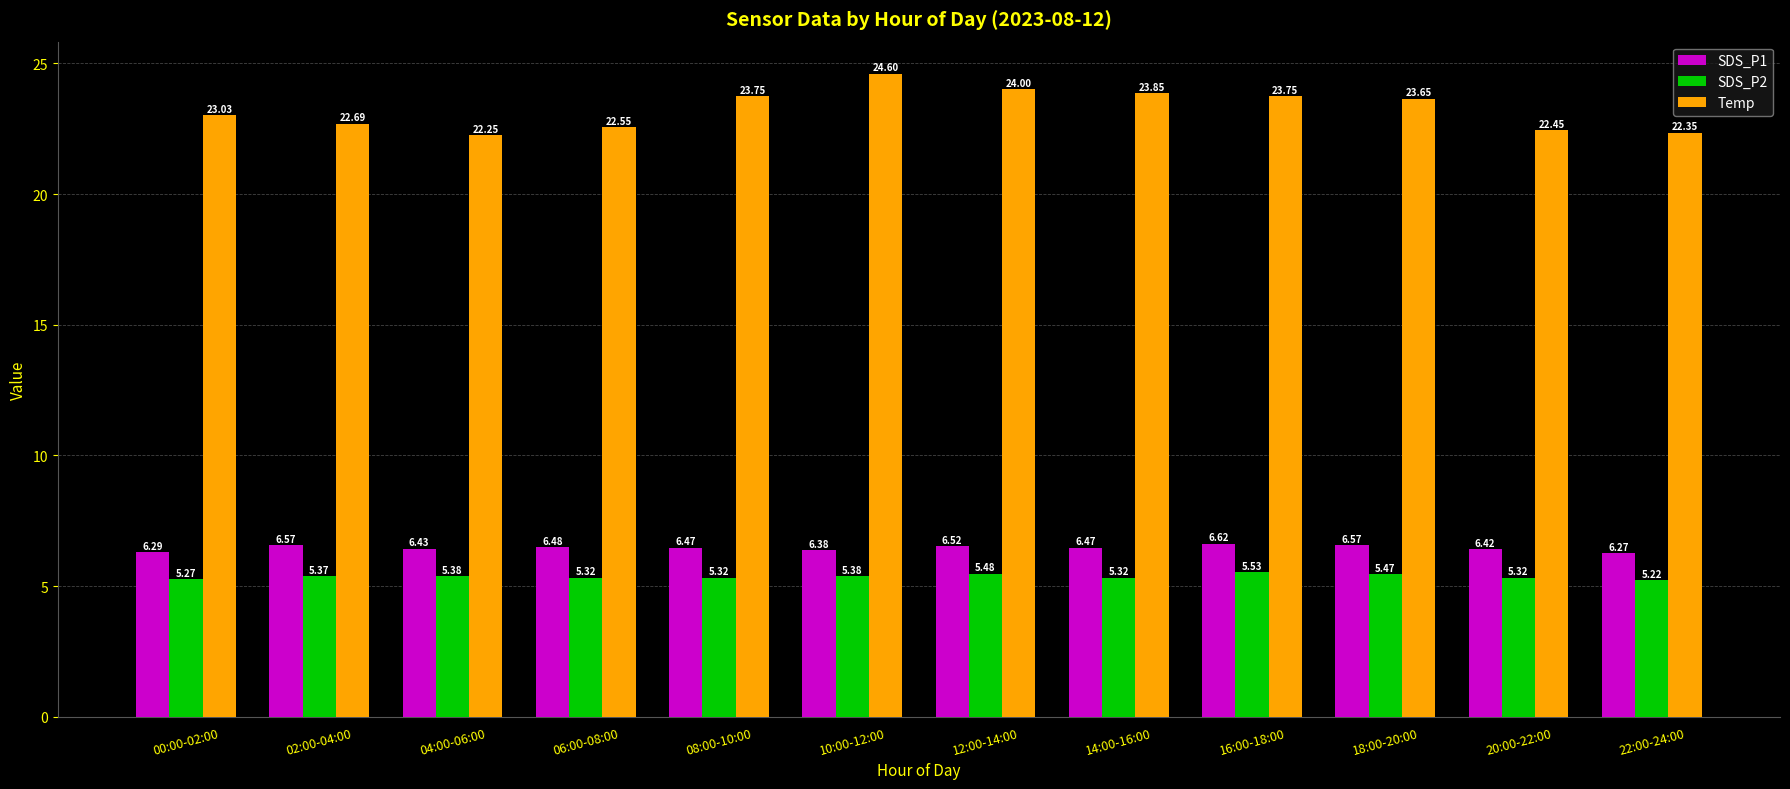

List the series in order of their peak value, highest first.

Temp, SDS_P1, SDS_P2